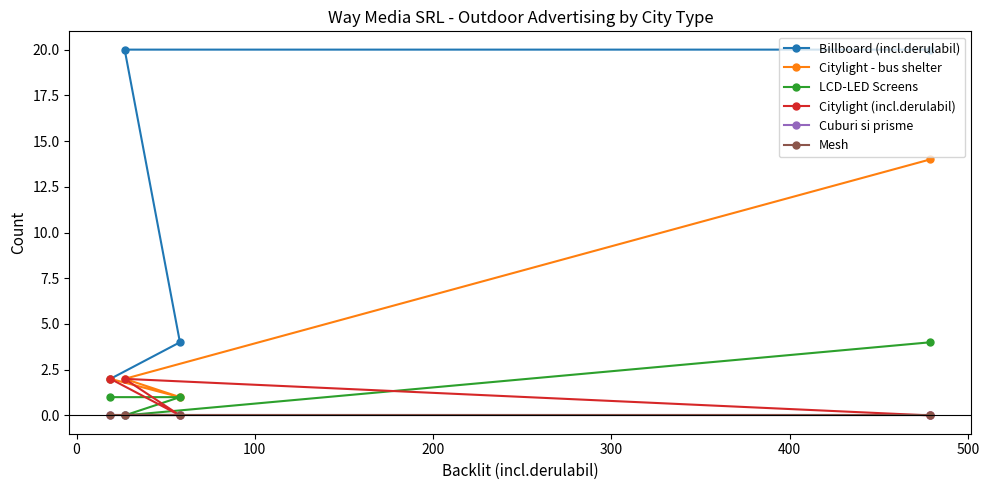

Does the chart have visible grid lines?

No